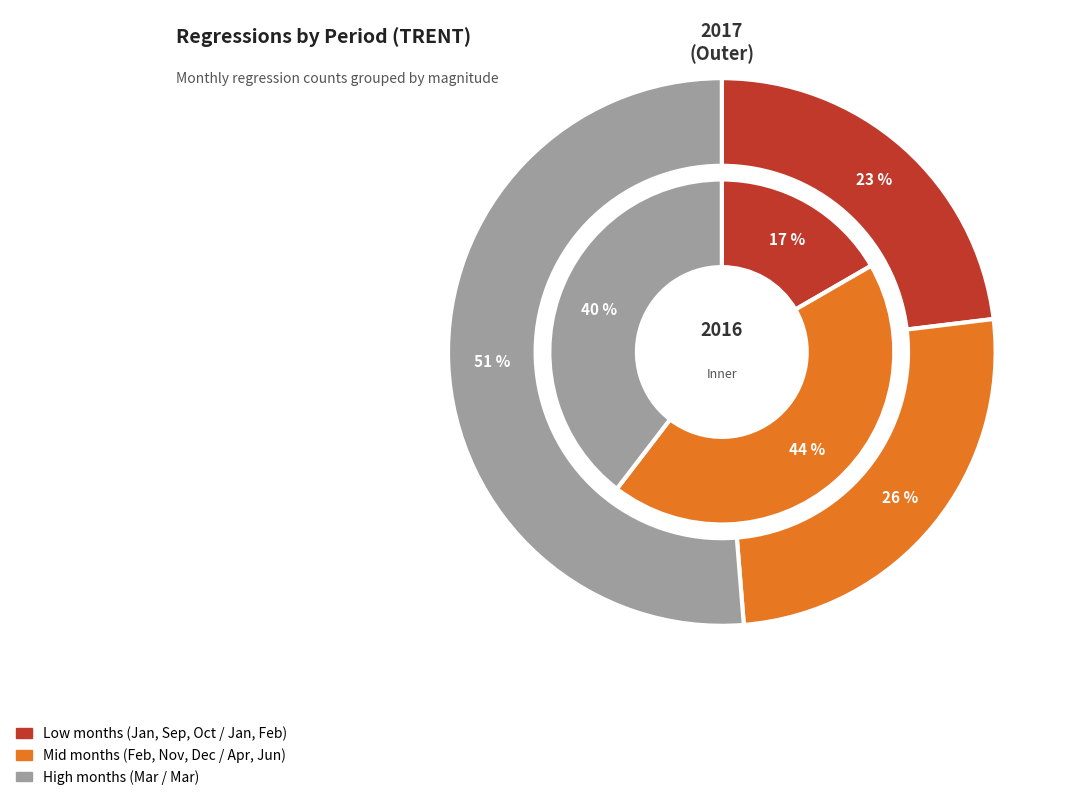

Between 2016-10 and 2016-11, which is larger?

2016-11